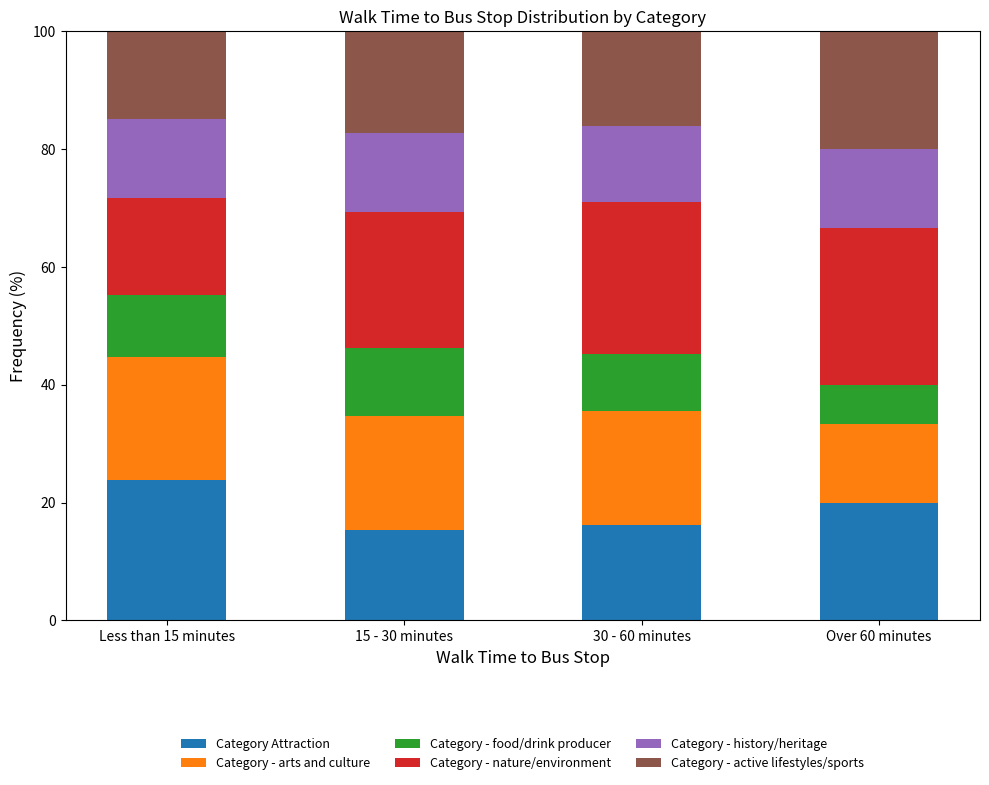

Is it true that Category Attraction equals 41.0 at Less than 15 minutes?

False